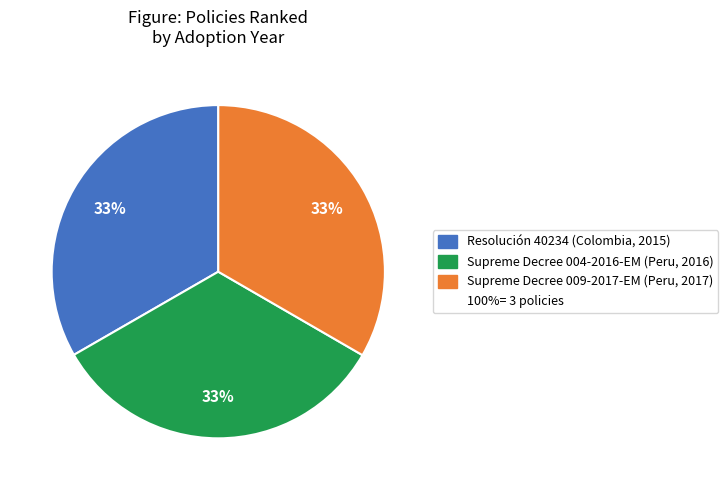

Is there a majority slice in this chart?

No